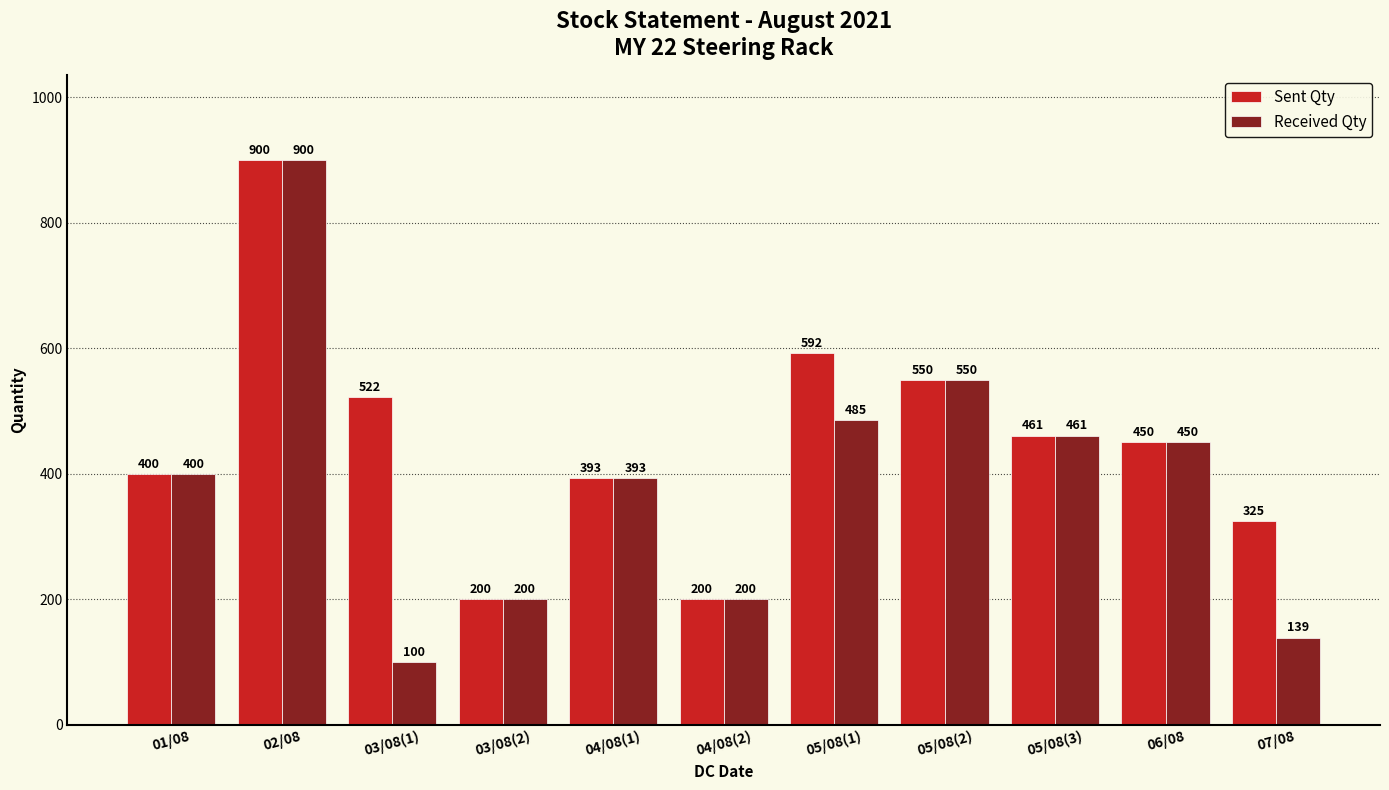

What are all the series names shown in the legend?

Sent Qty, Received Qty